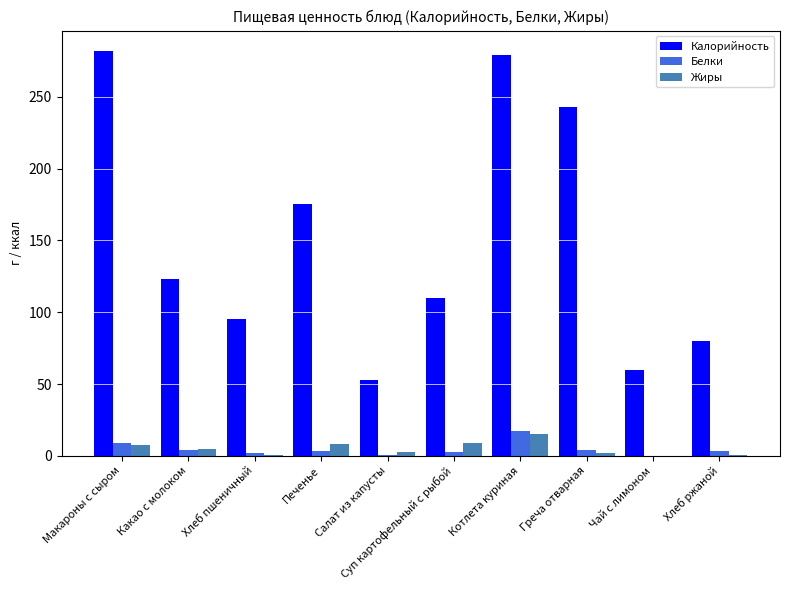

Which series changed the most between Хлеб пшеничный and Салат из капусты?

Калорийность